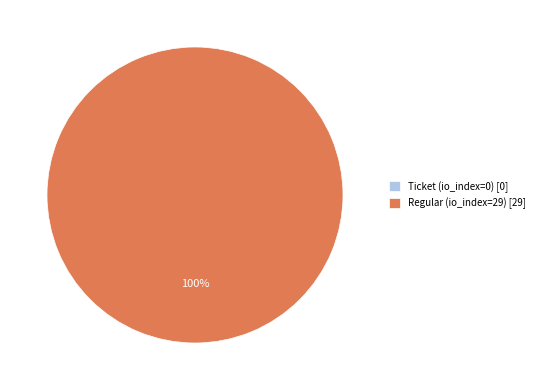

What is the change in value from Ticket (io_index=0) to Regular (io_index=29)?

+29